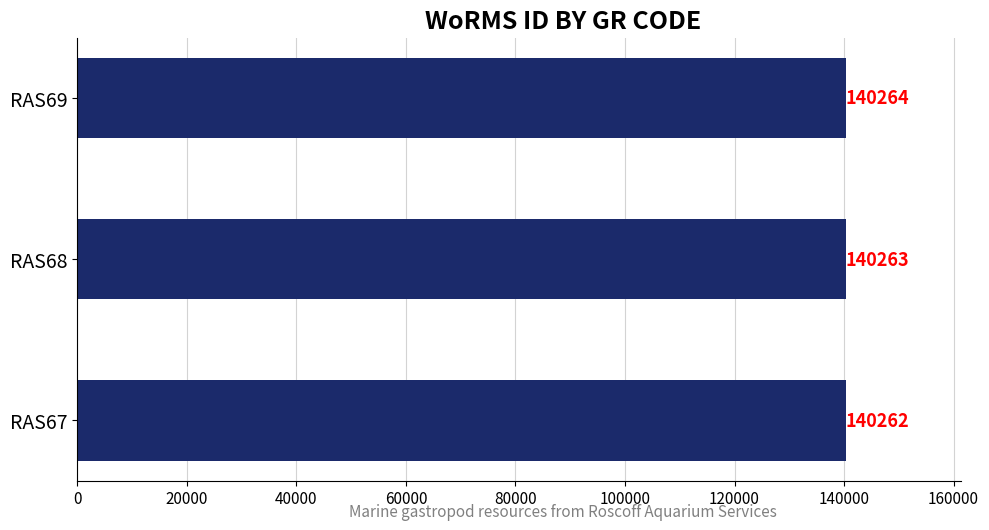

At which label is the value closest to 140263?

RAS68